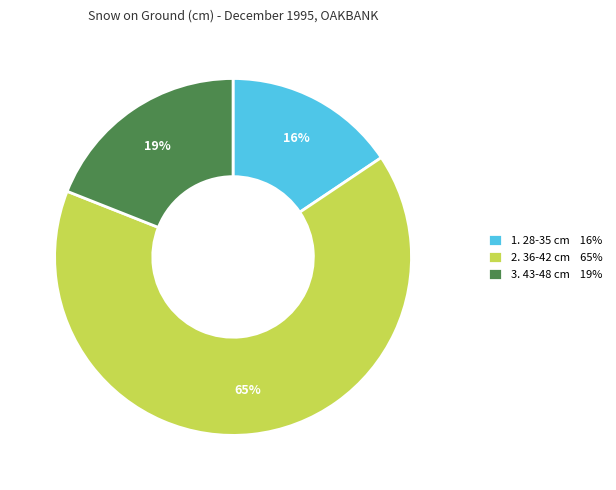

To the nearest percent, what portion does 2. 36-42 cm 65% represent?

65%